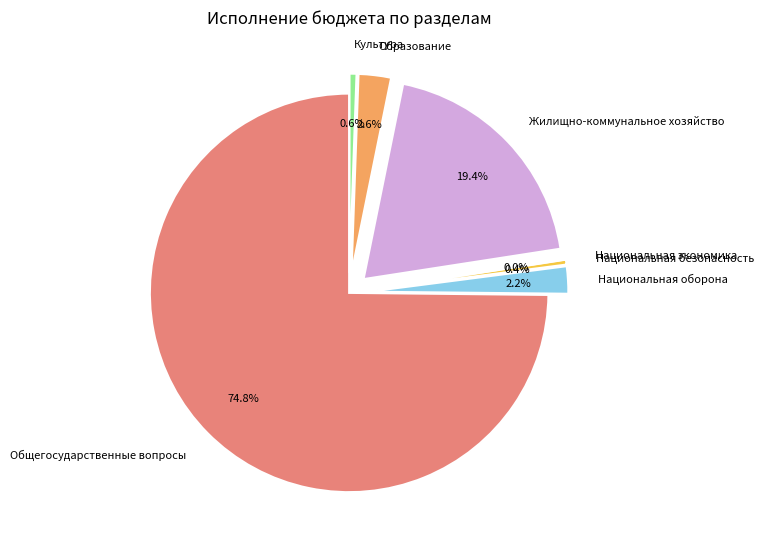

True or false: Национальная безопасность accounts for 0% of the total.

True